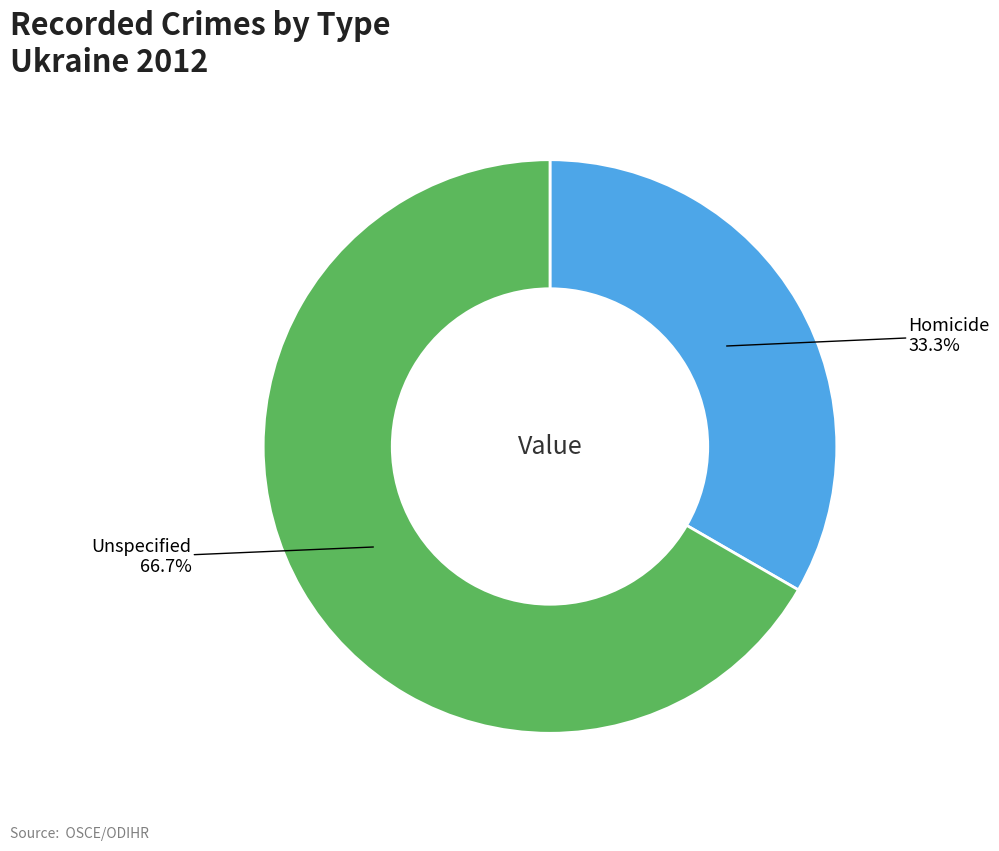

Is there a majority slice in this chart?

Yes